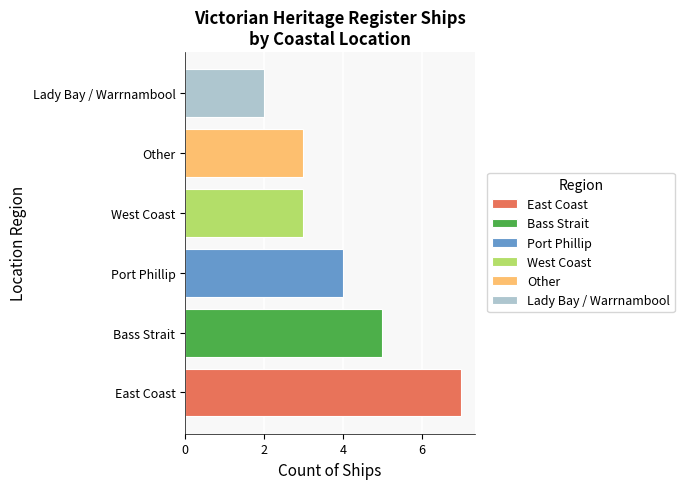

What is the sum of all values?

24